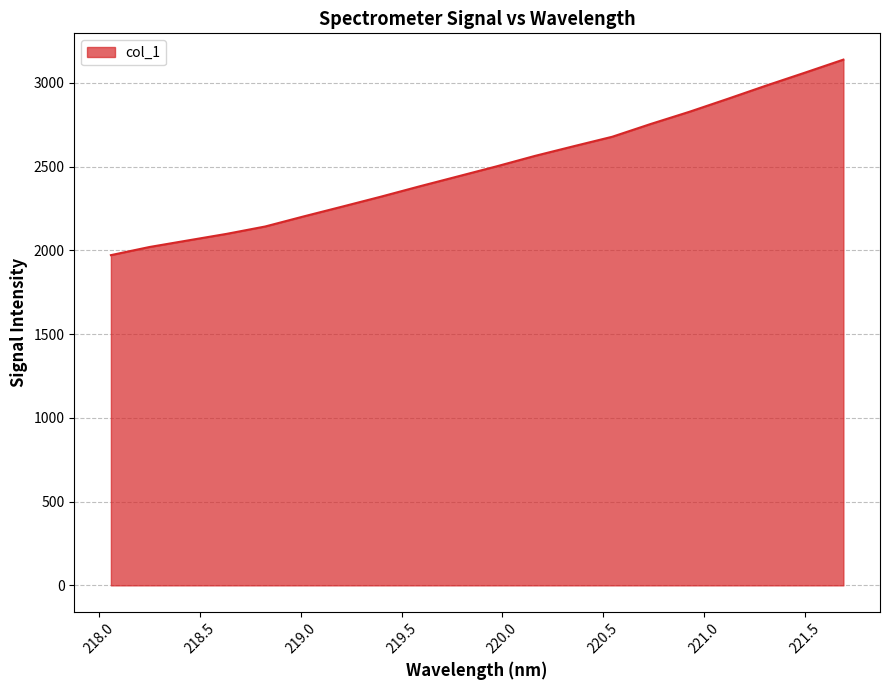

Reading left to right, list all the values displayed in this chart.

1971.8	2020.4	2059.8	2098.8	2142.9	2203.2	2261.7	2320.9	2382.4	2442.2	2502.0	2564.6	2622.1	2678.6	2755.1	2827.6	2905.2	2984.5	3061.3	3139.3